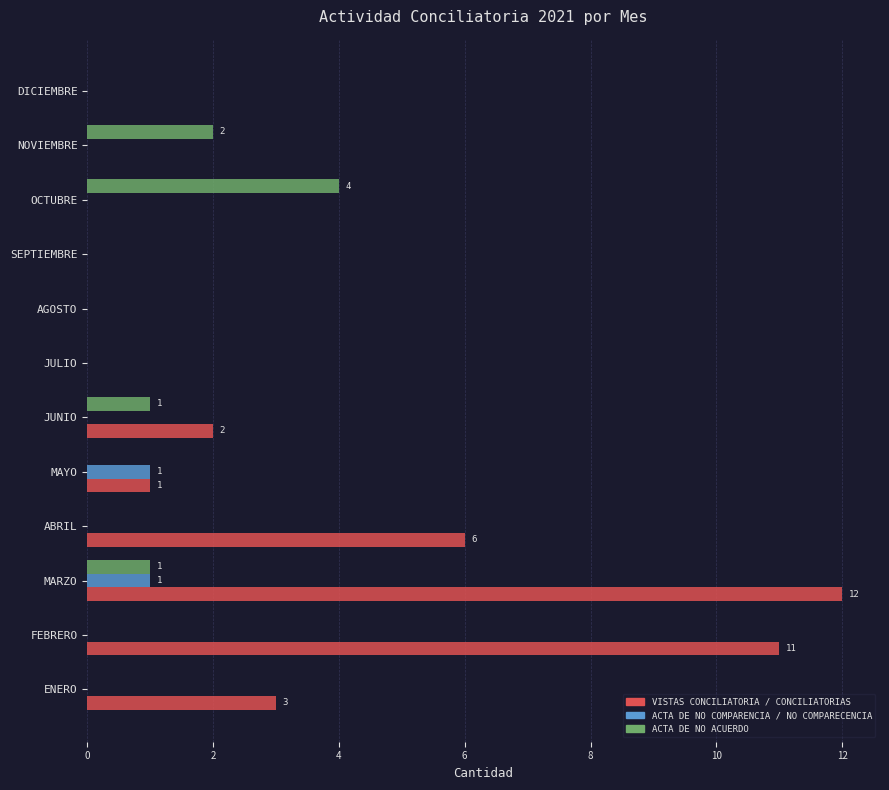

Count the number of data series in this chart.

3